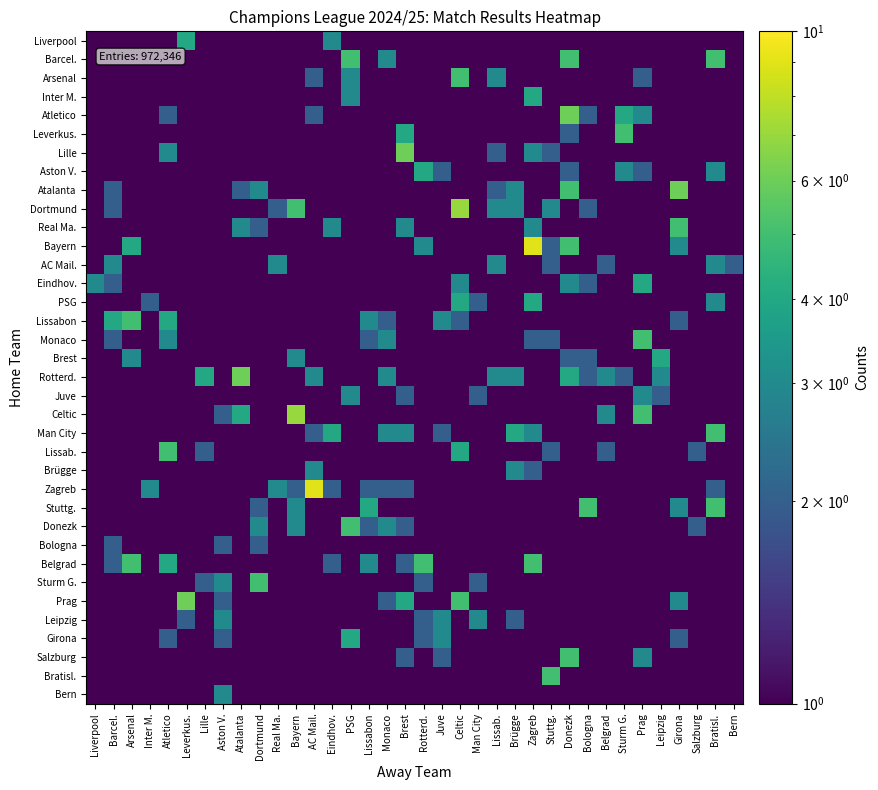

List the series in order of their peak value, highest first.

Bayern, Zagreb, Dortmund, Celtic, Atletico, Lille, Atalanta, Rotterd., Prag, Barcel., Arsenal, Leverkus., Real Ma., Lissabon, Monaco, Man City, Lissab., Stuttg., Donezk, Belgrad, Sturm G., Salzburg, Bratisl., Liverpool, Inter M., Aston V., Eindhov., PSG, Brest, Girona, AC Mail., Juve, Brügge, Leipzig, Bern, Bologna